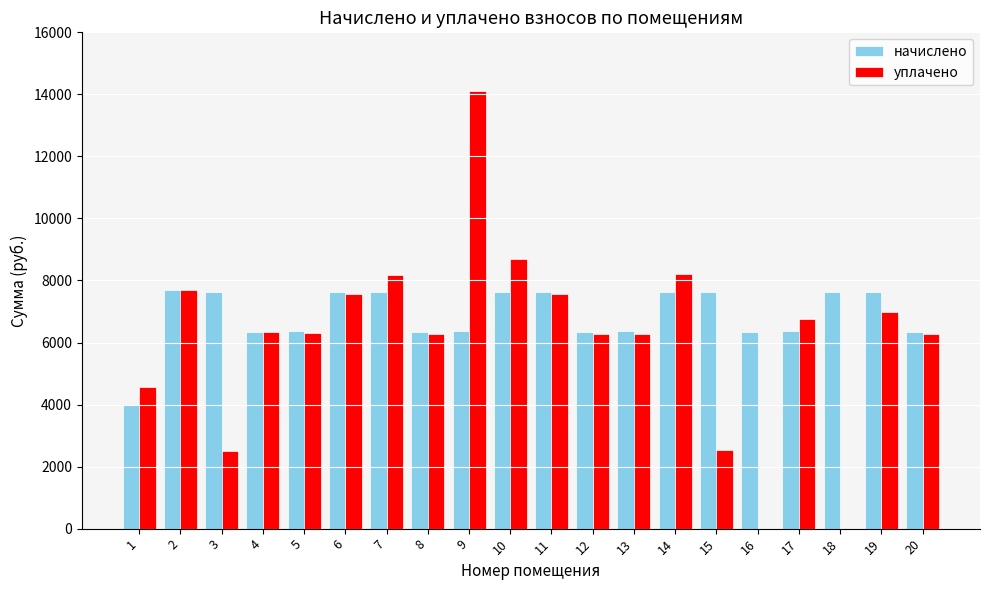

What is the sum of the начислено values at 1 and 12?

10344.8